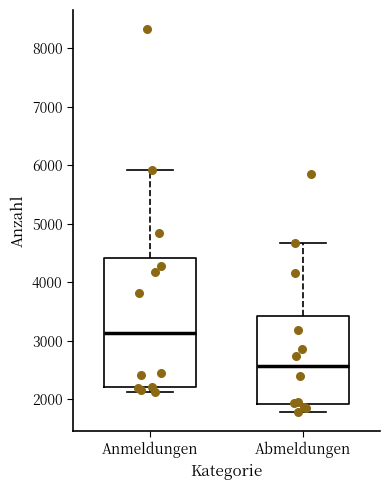

Reading left to right, transcribe this box plot: for each box, give where its median line is, the range the box spans, and where its two whiskers end, as read against the y-axis. The values are not printed on the chart, so give them approximately, as read against the axis.

Anmeldungen: median 3100, box 2200 to 4400, whiskers 2100 to 5900
Abmeldungen: median 2600, box 1900 to 3400, whiskers 1800 to 4700